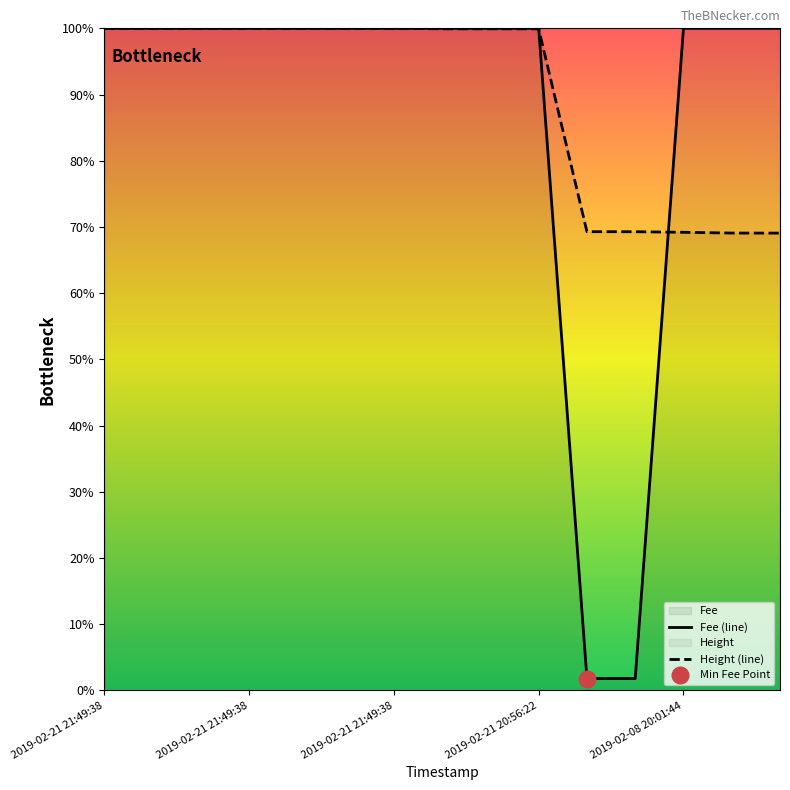

At 2019-02-08 20:44:49, list the series in order from smallest to largest.

Fee, Height